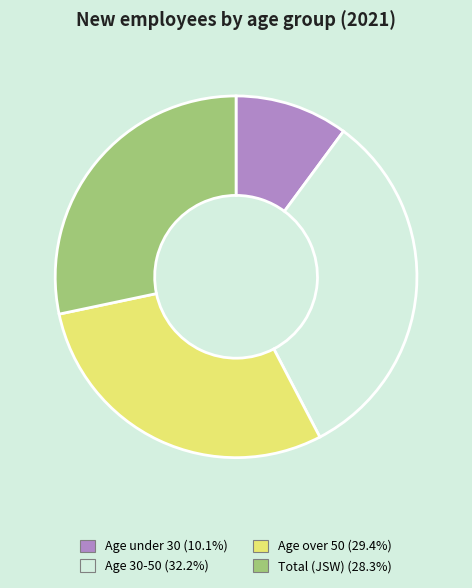

Does any single category account for the majority?

No